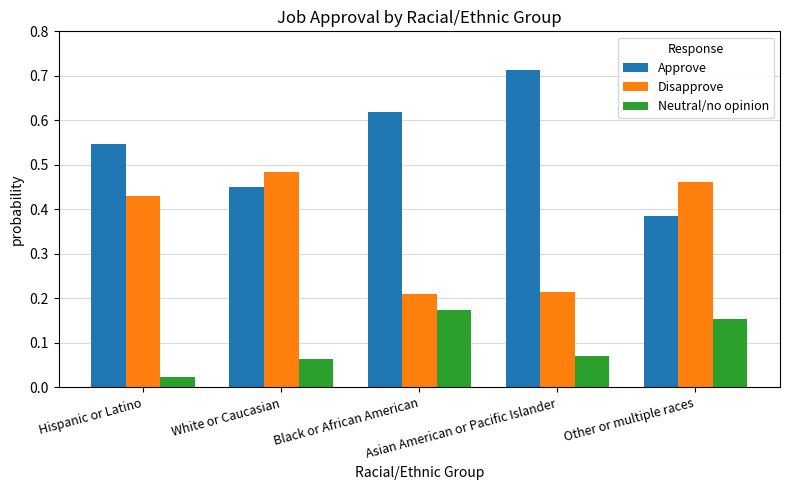

At which label is Approve closest to 0?

Other or multiple races